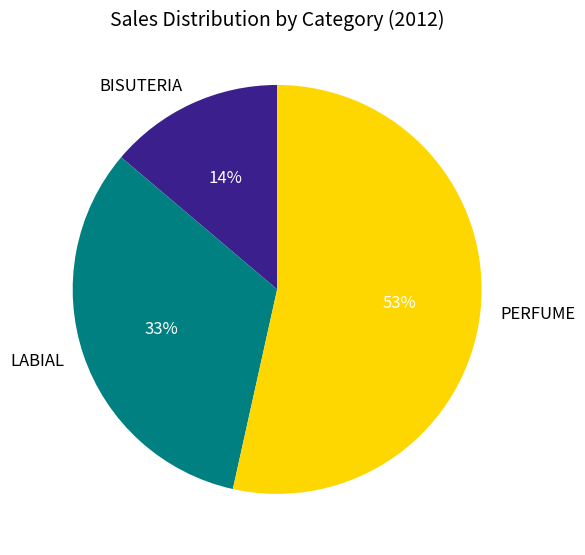

Does LABIAL account for over 50% of the chart?

No